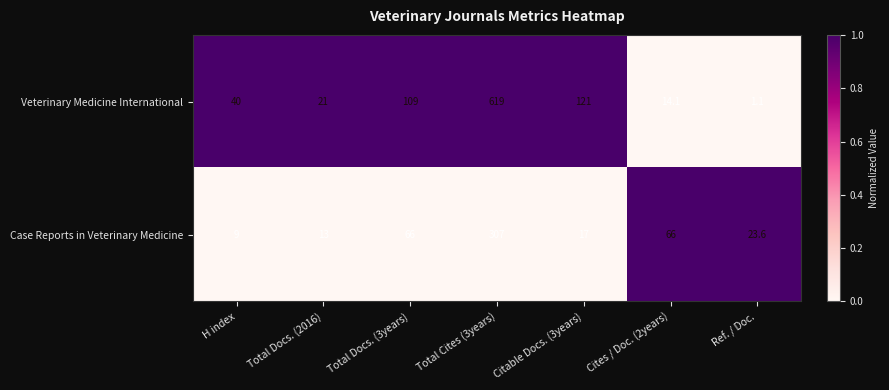

Read the Veterinary Medicine International value at H index.

40.0